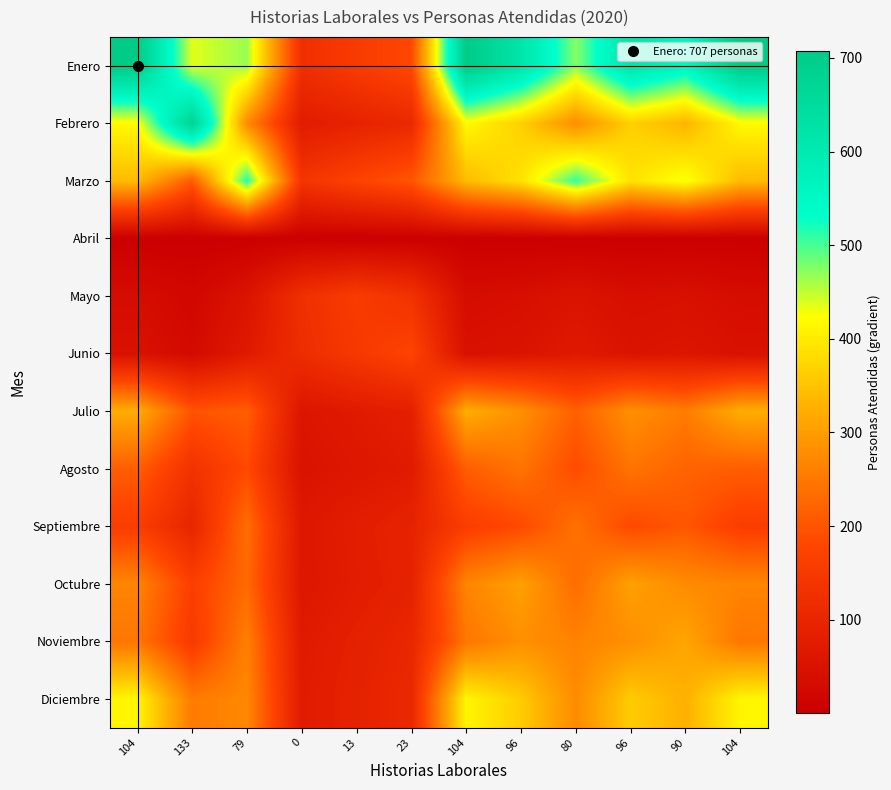

How many data points does each series have?

12